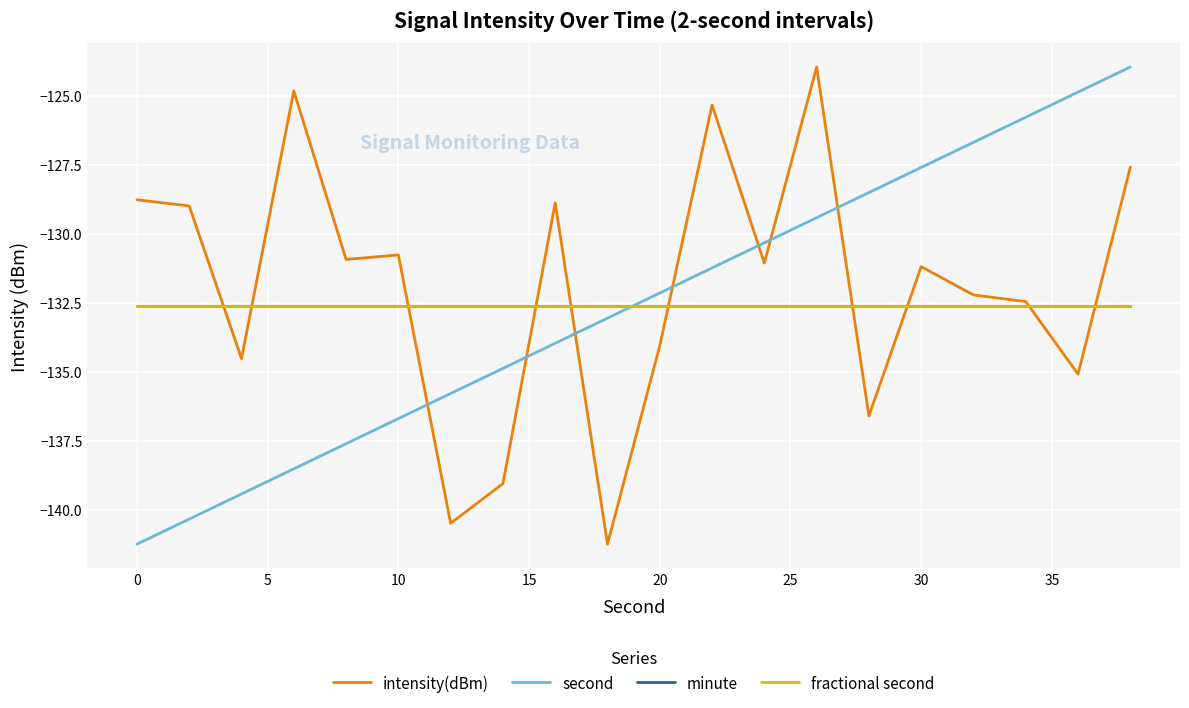

Is this an area chart (filled region under the line)?

No